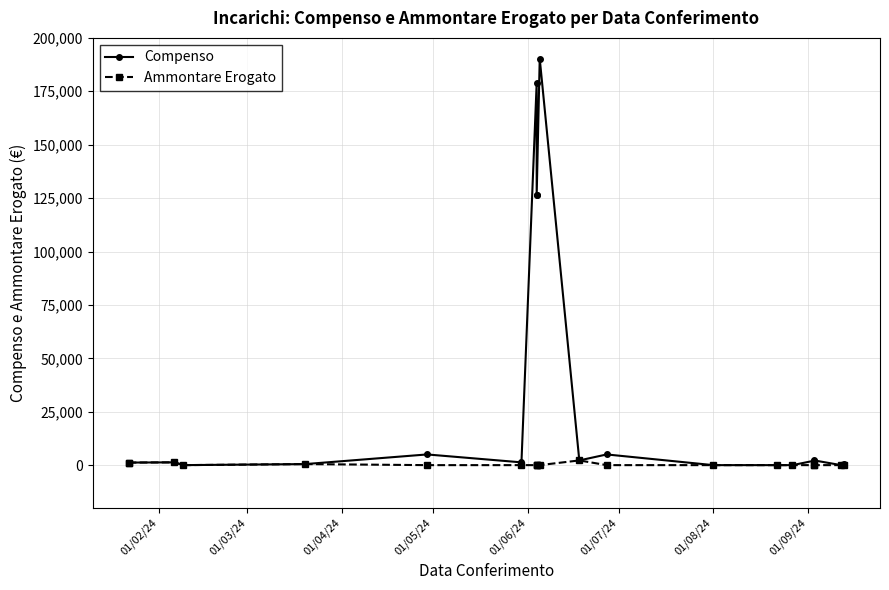

Where is Ammontare Erogato nearest to the value 1102?

01/02/24